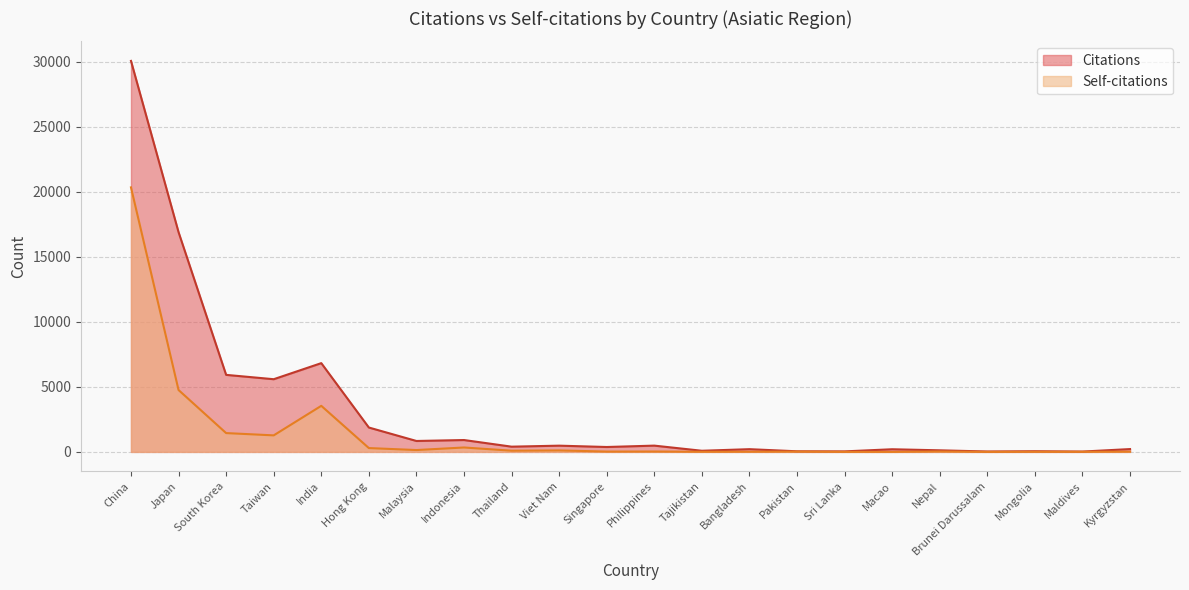

True or false: Self-citations has a value of 52 at Nepal.

False